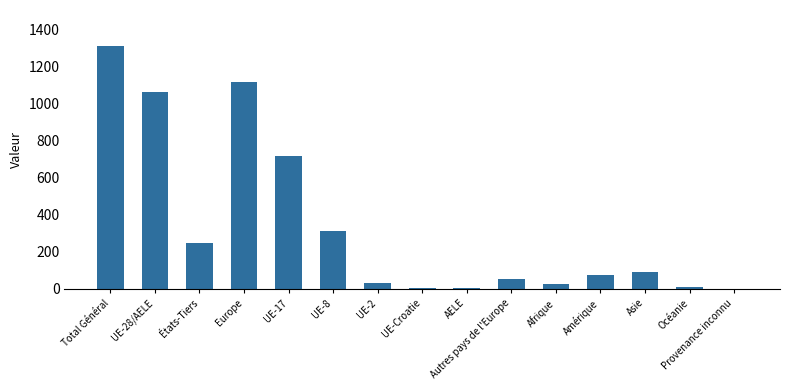

Are the bars grouped side by side (vs. stacked)?

No